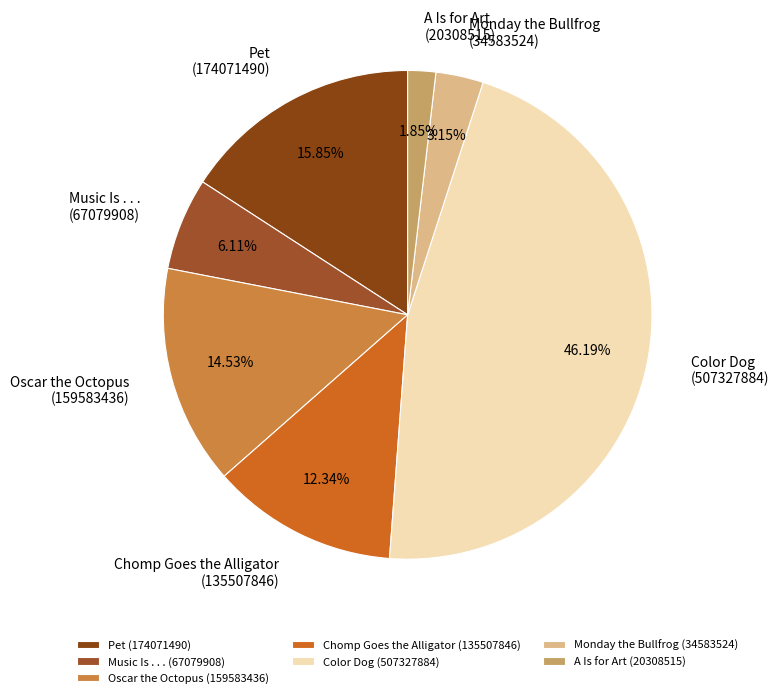

What is the smallest slice in the pie chart?

A Is for Art (20308515)